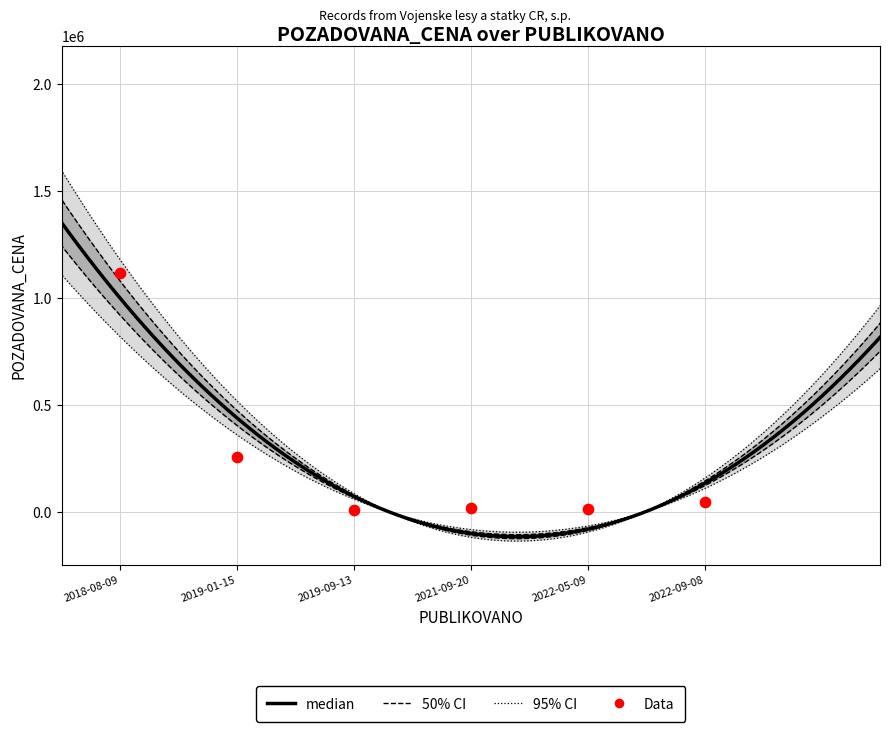

What is the change in value from 2018-08-09 to 2022-05-09?

-1099380